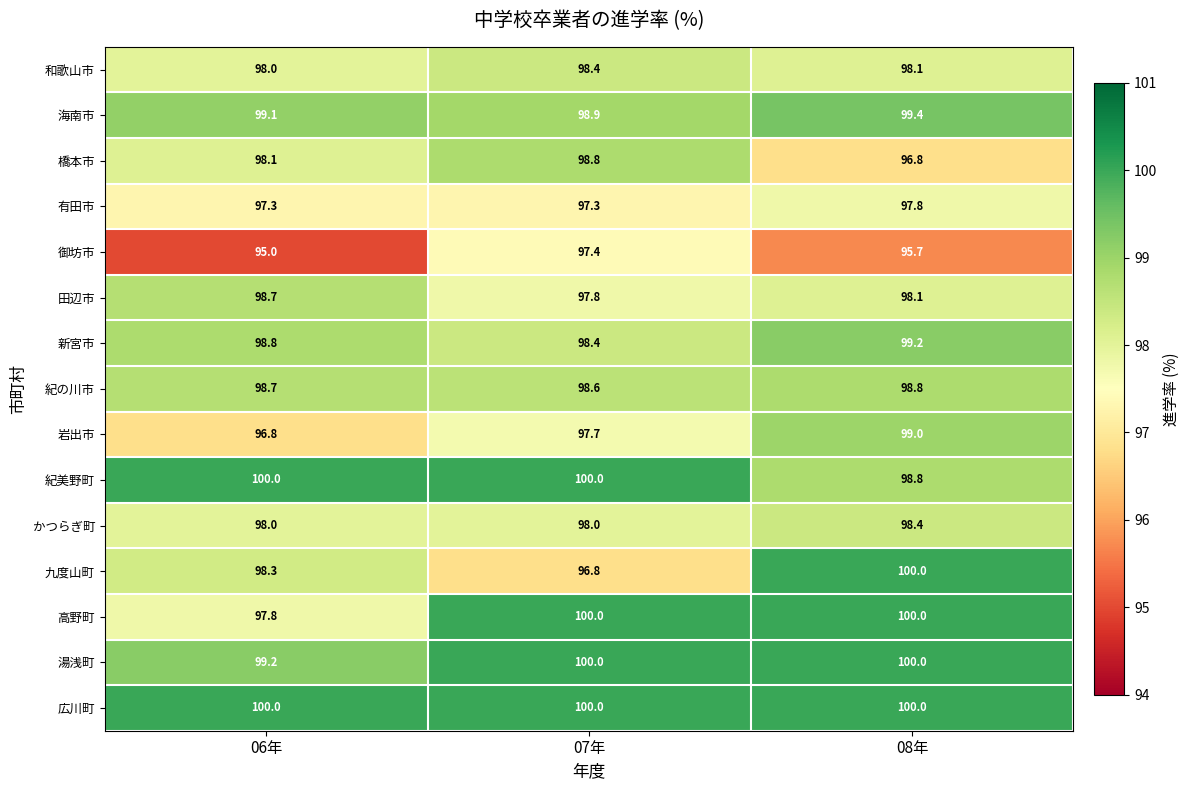

Is it true that 紀美野町 equals 100.0 at 07年?

True